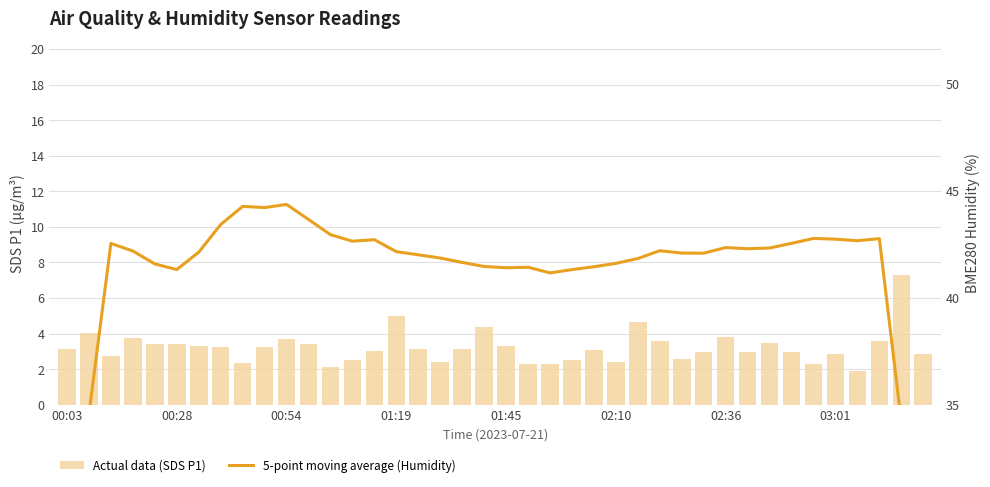

How many groups of bars are there?

40